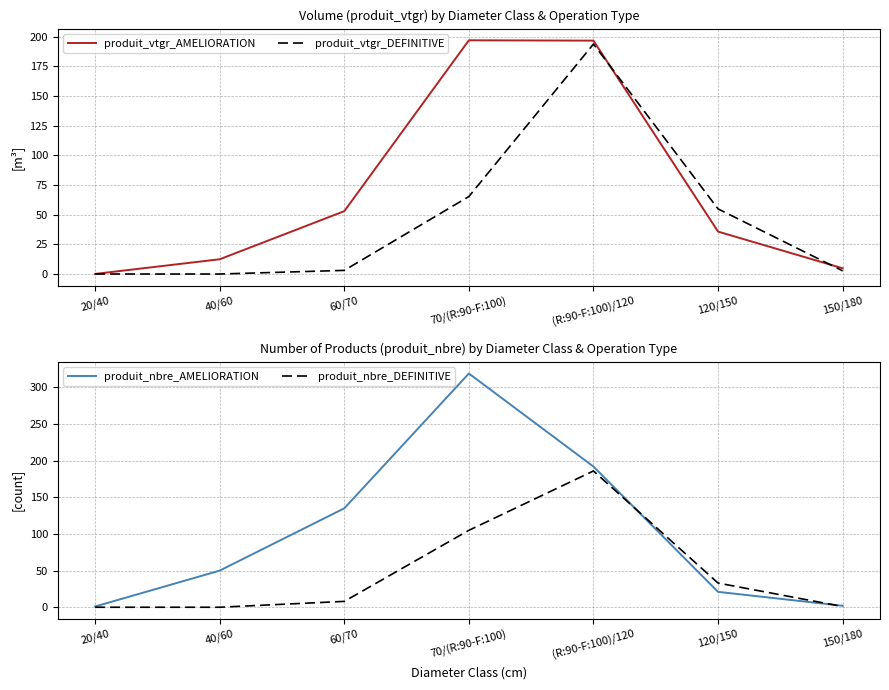

Does the chart have visible grid lines?

Yes